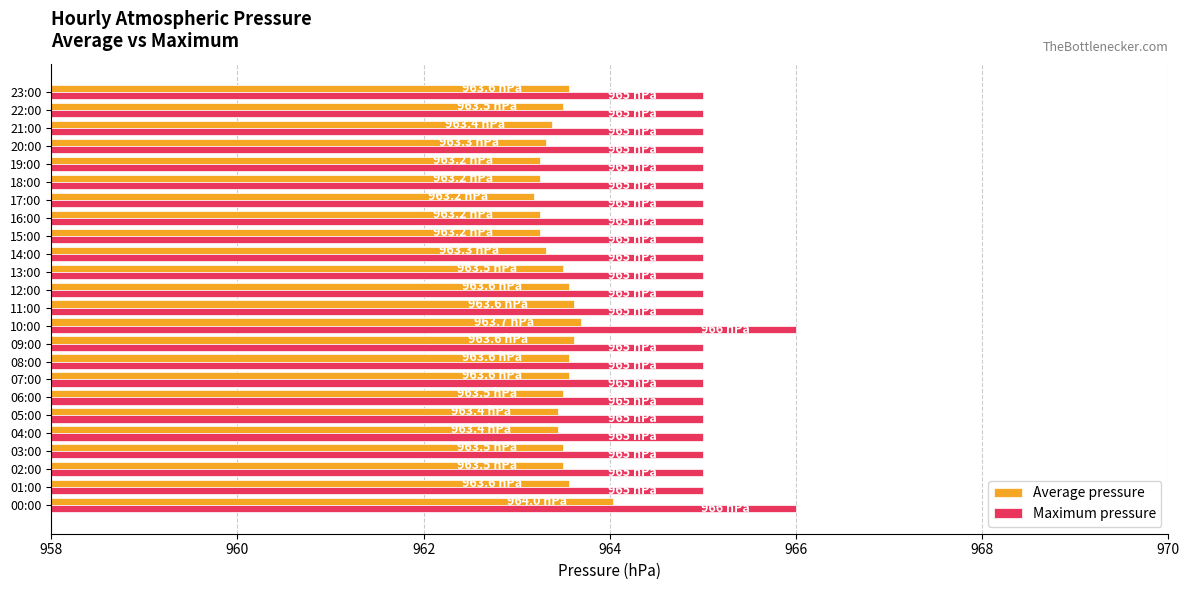

Which series has the largest total across all categories?

Maximum pressure